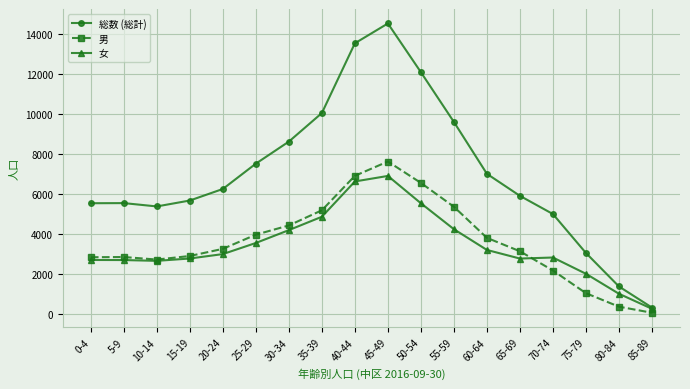

Count the number of categories in the chart.

18